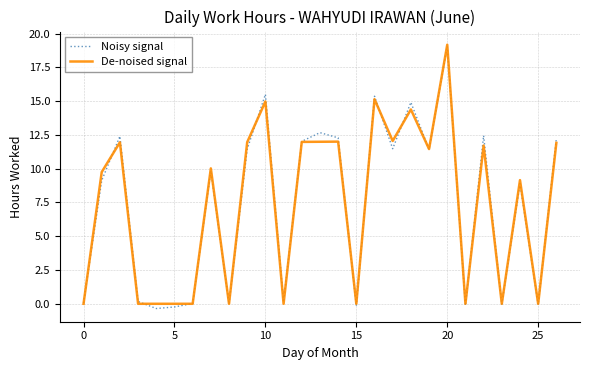

What is the maximum value shown in the chart?

19.2